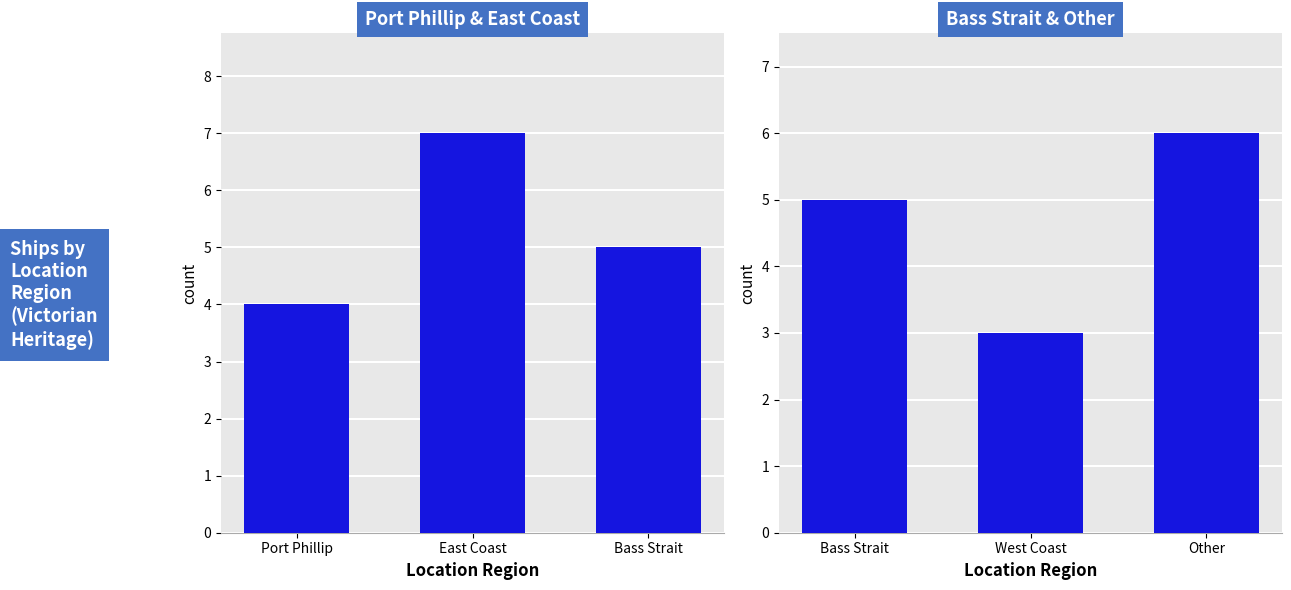

Does the chart contain stacked bars?

No